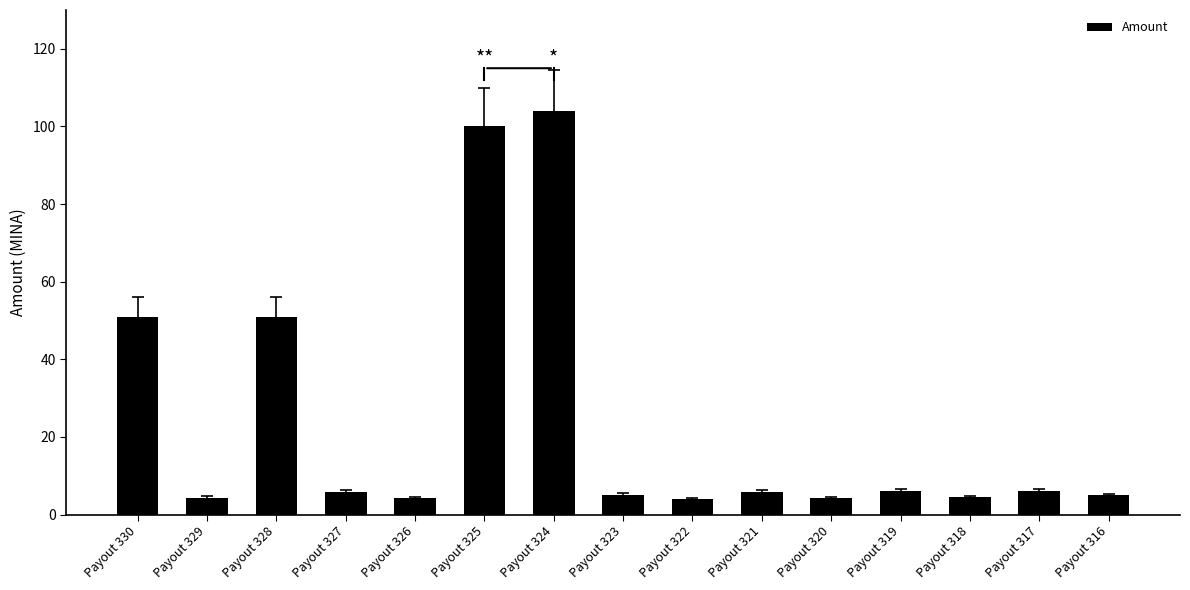

Is it true that the value at Payout 330 is 51.0?

True